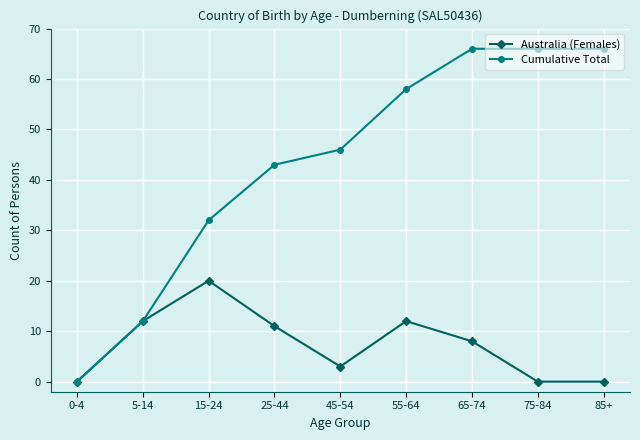

What is the sum of the Australia (Females) values at 65-74 and 5-14?

20